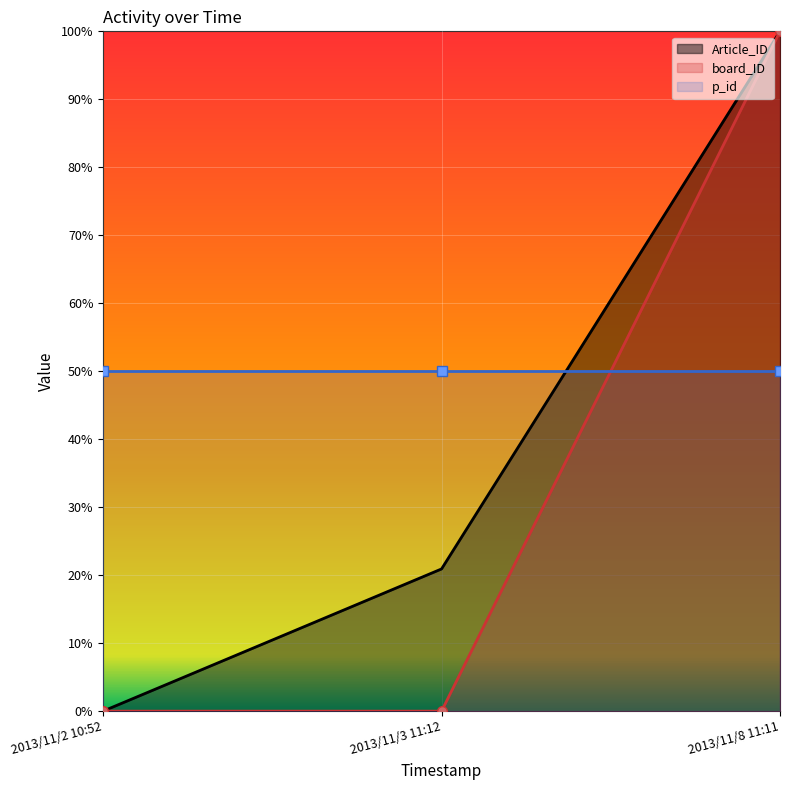

What is the difference between the maximum and minimum values in the board_ID series?

100.0